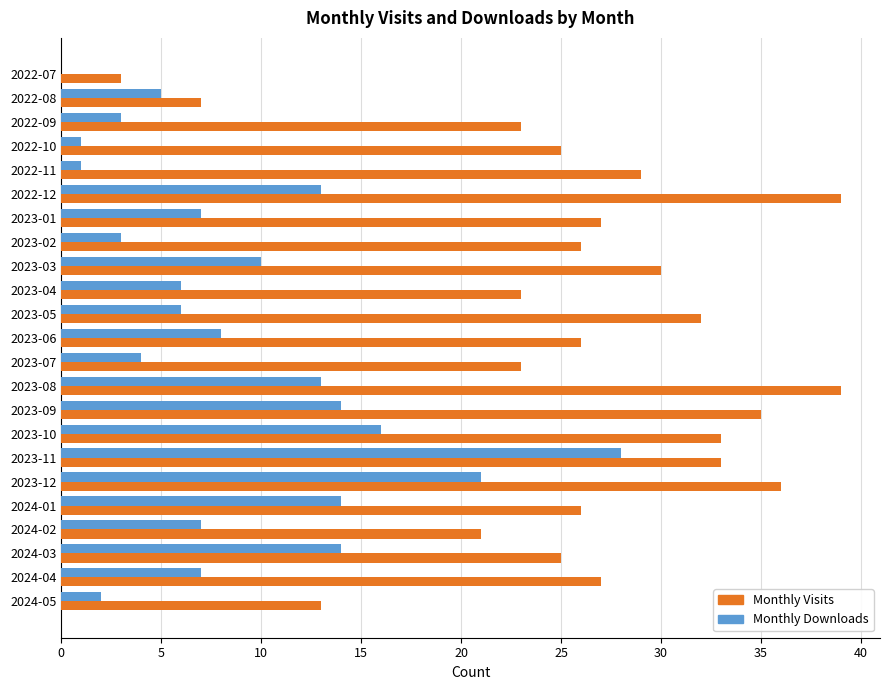

What is the maximum value shown in the chart?

39